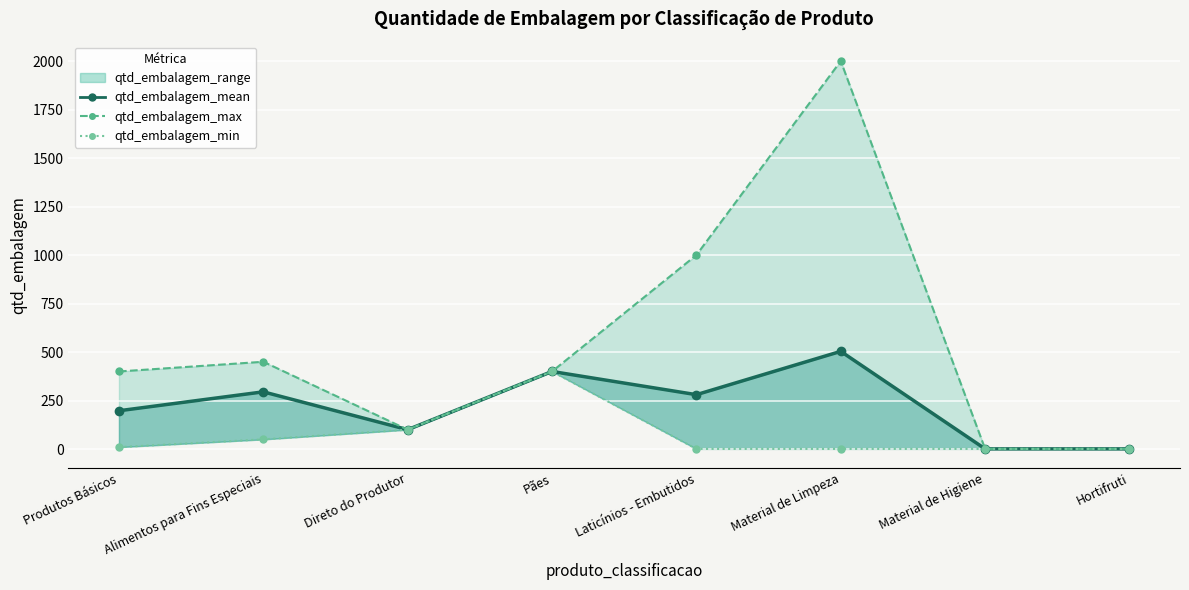

True or false: qtd_embalagem_min and qtd_embalagem_mean cross at least once.

False